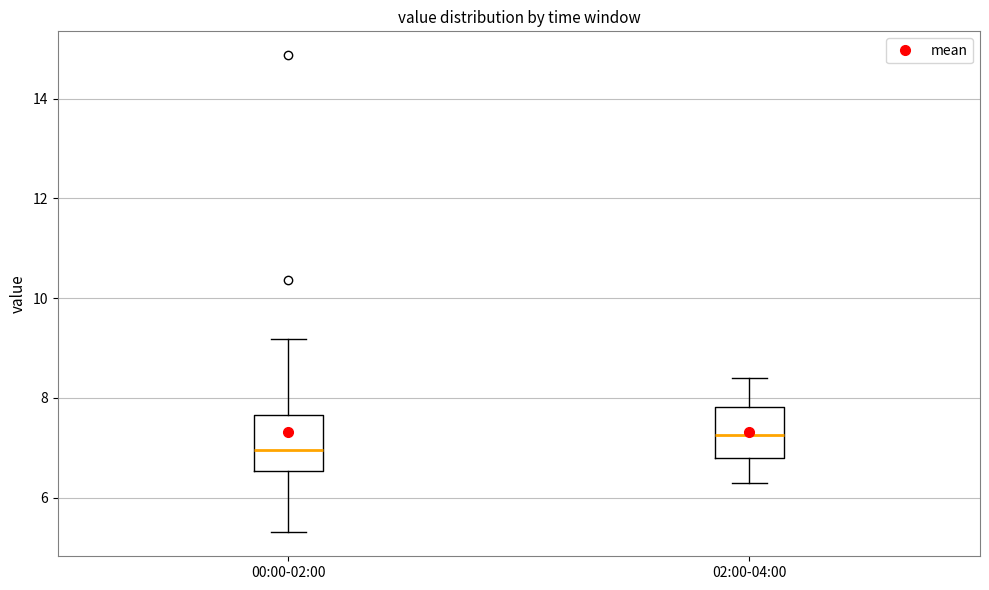

Where is the upper edge of the box for 02:00-04:00 on the y-axis? The values are not printed on the chart, so give them approximately, as read against the axis.

7.8